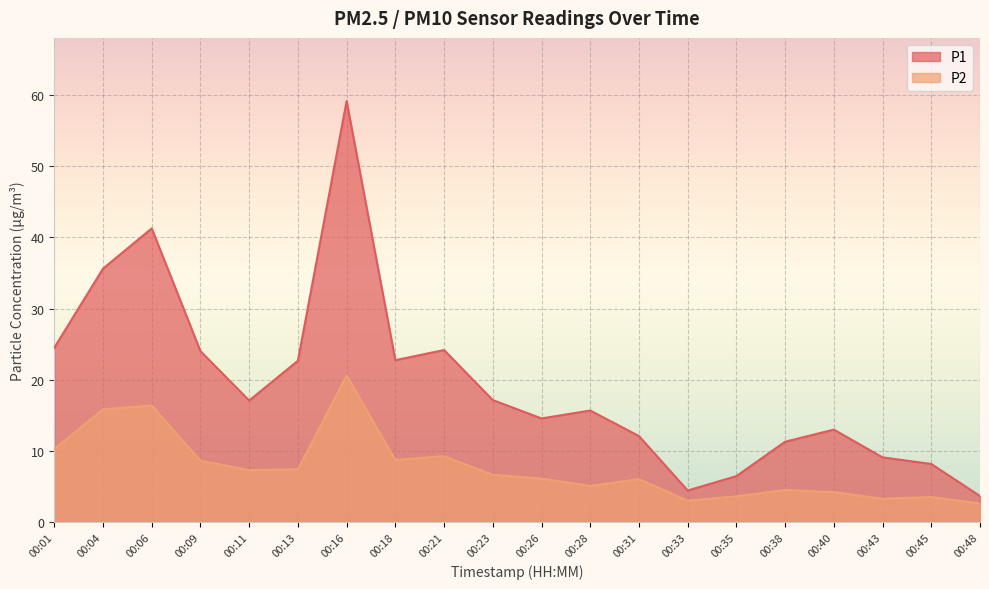

What is the total value across all series at 00:01?

34.8